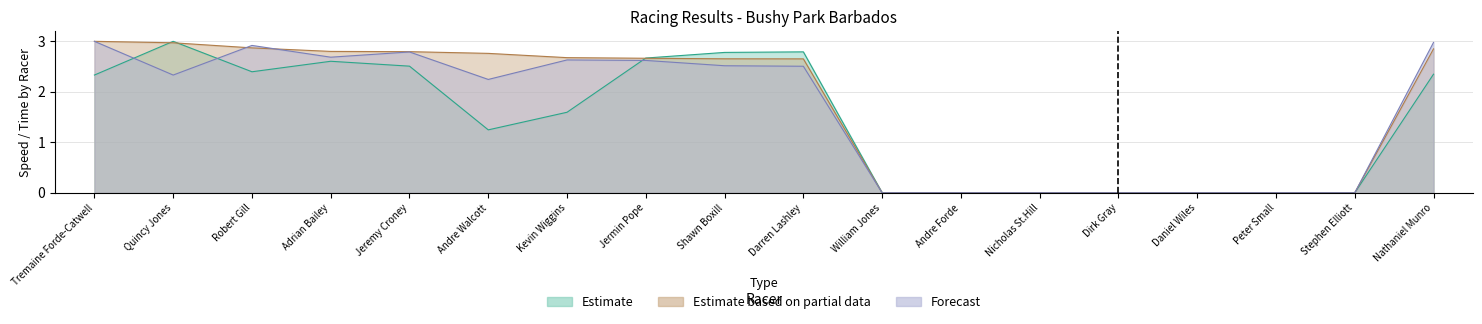

How many times do Best Speed and Best Lap time cross each other?

2